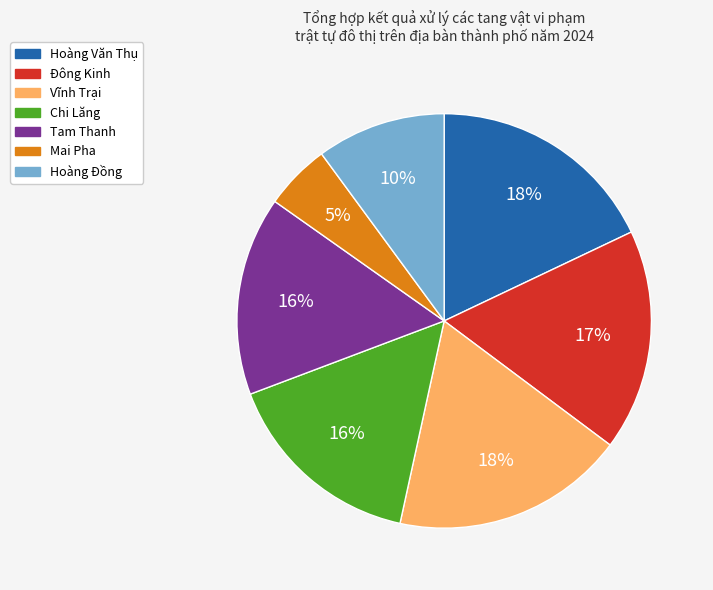

To the nearest percent, what percentage of the pie is Chi Lăng?

16%